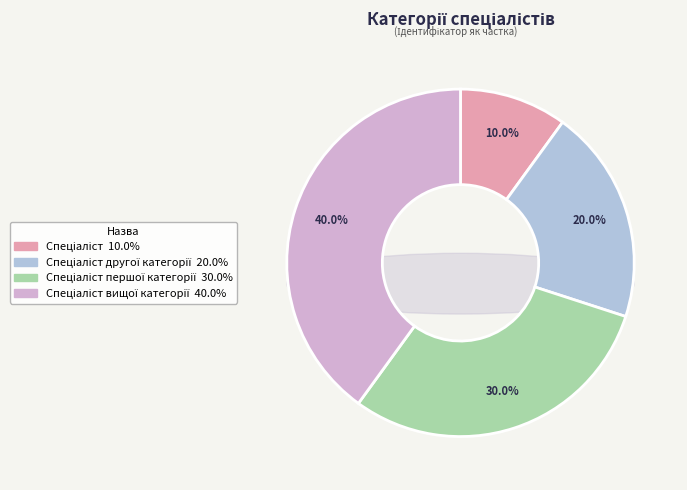

To the nearest percent, what portion does Спеціаліст represent?

10%